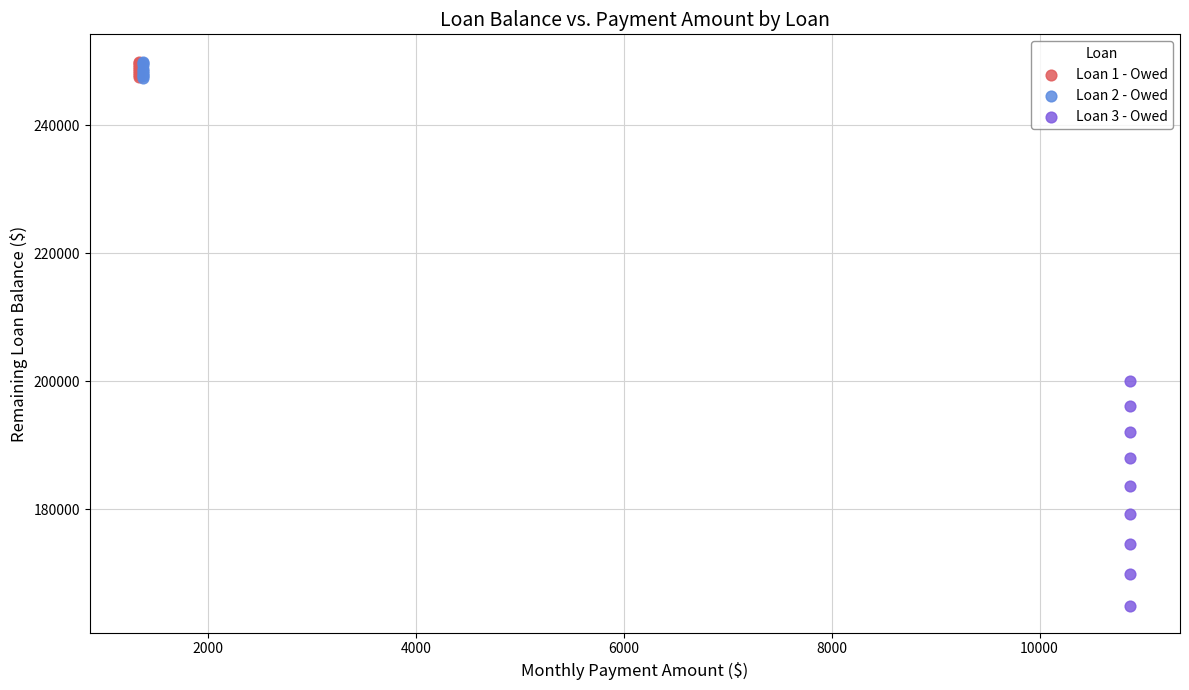

Which series has the widest spread of Y values?

Loan 3 - Owed